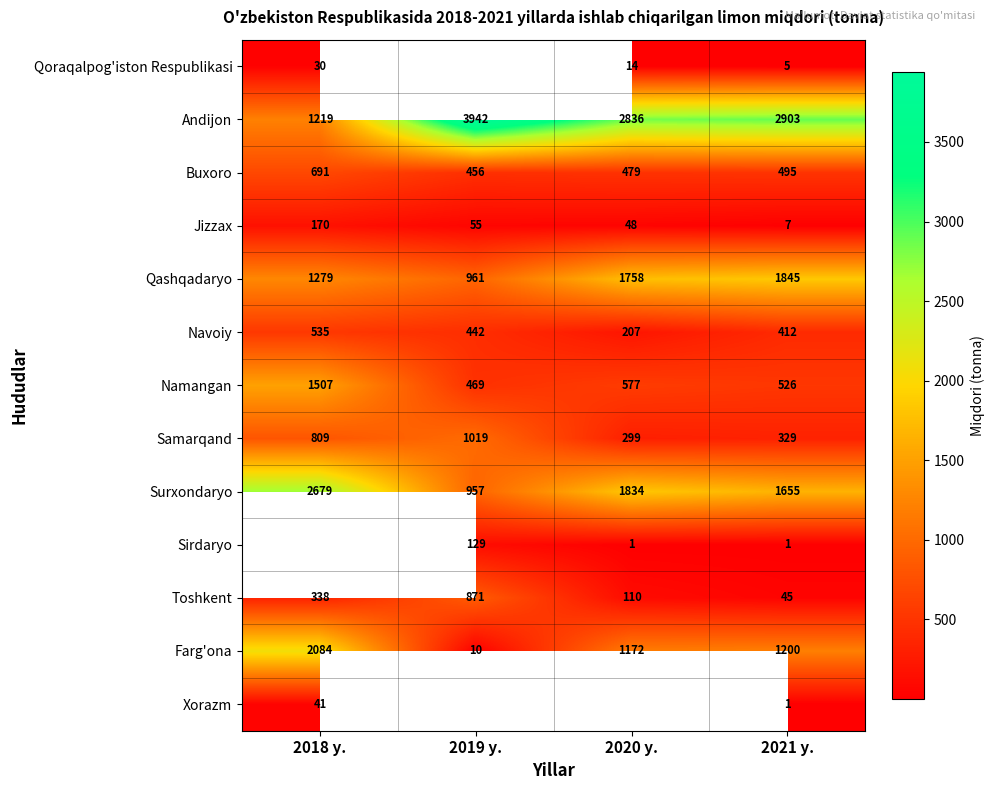

At how many categories does at least one series exceed 165?

4